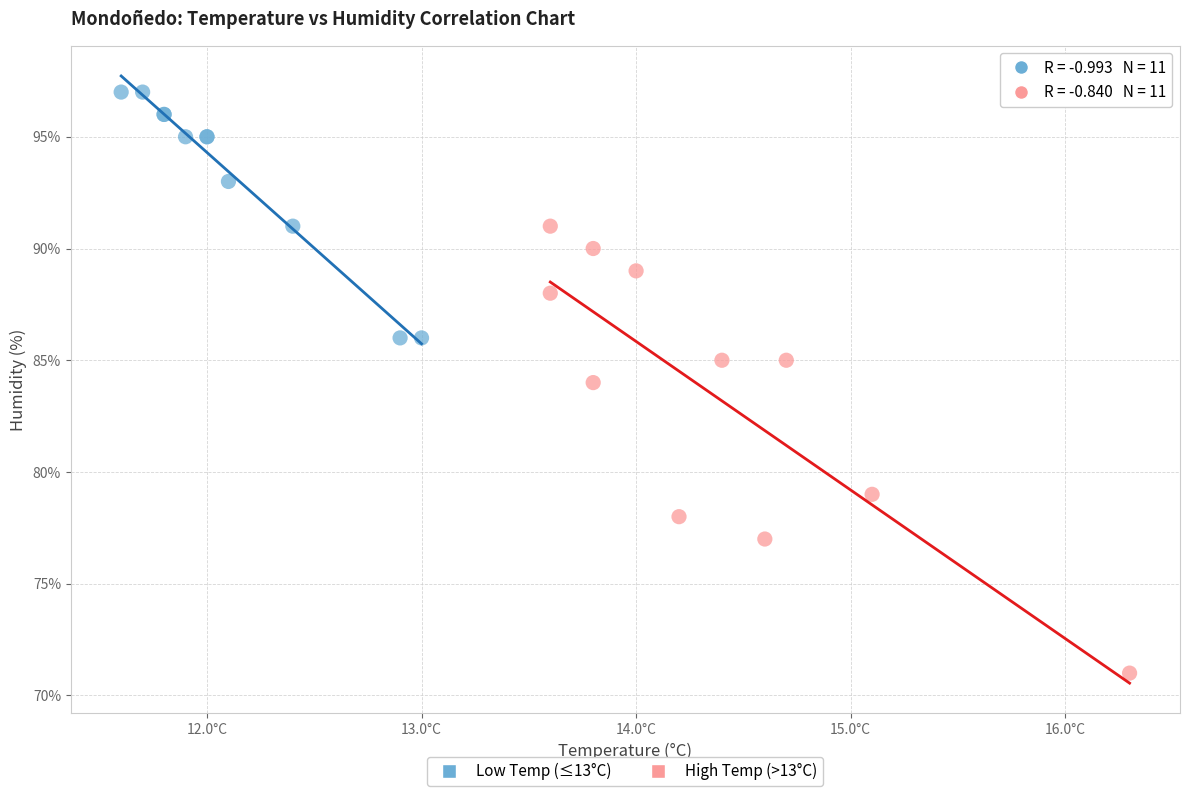

Which series contains the lowest Y value?

High Temp (>13°C)